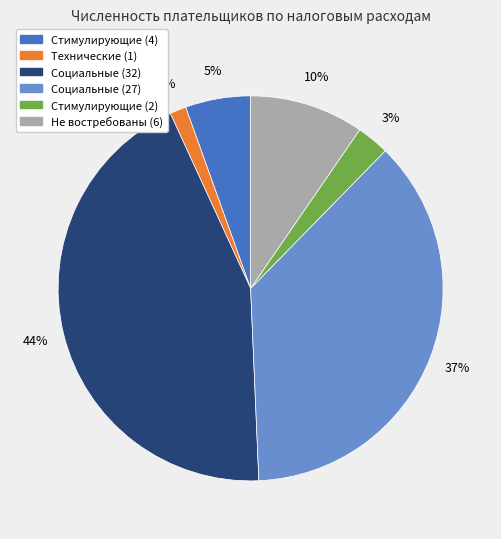

To the nearest percent, what is the average slice percentage?

17%